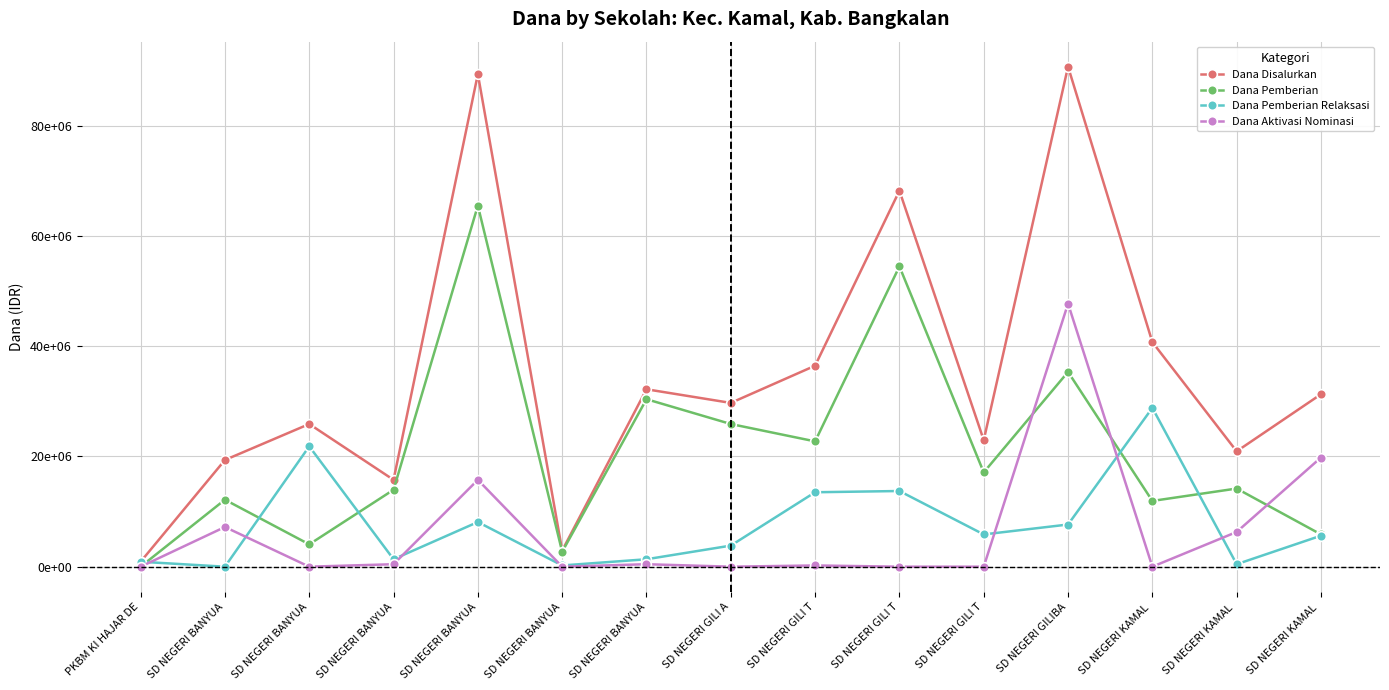

Which series ends up on top after the final intersection of Dana Pemberian Relaksasi and Dana Pemberian?

Dana Pemberian